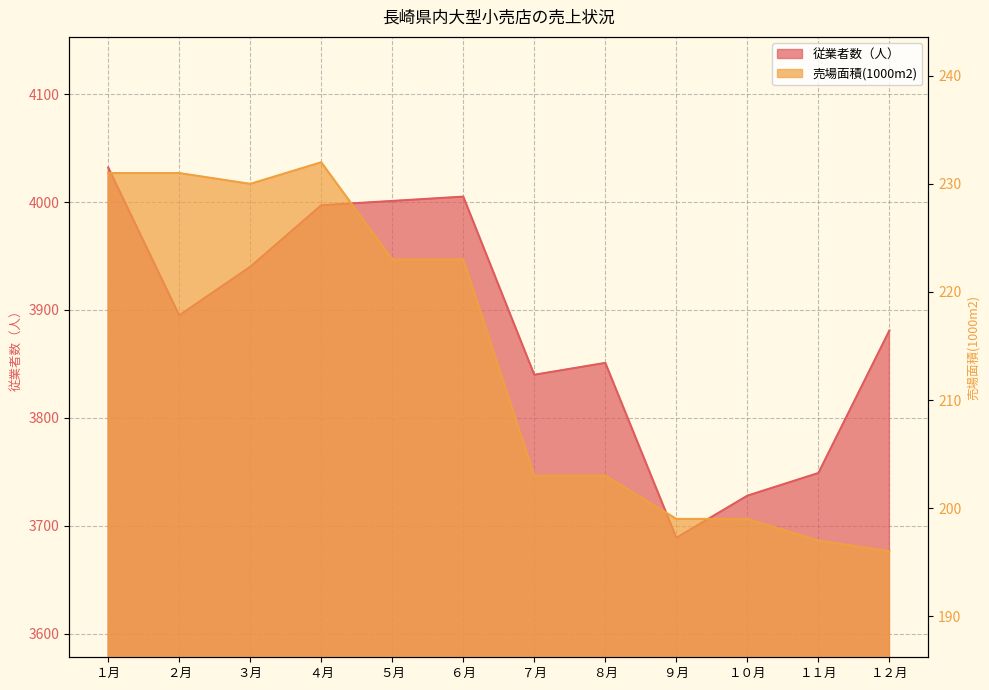

What is the difference between the second highest and second lowest values in the 従業者数（人） series?

277